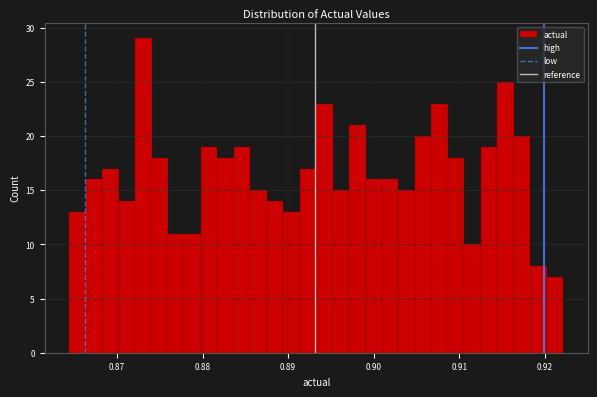

Around what value on the x-axis is the tallest bar? Give the approximate position of its centre, as read against the axis.

0.873